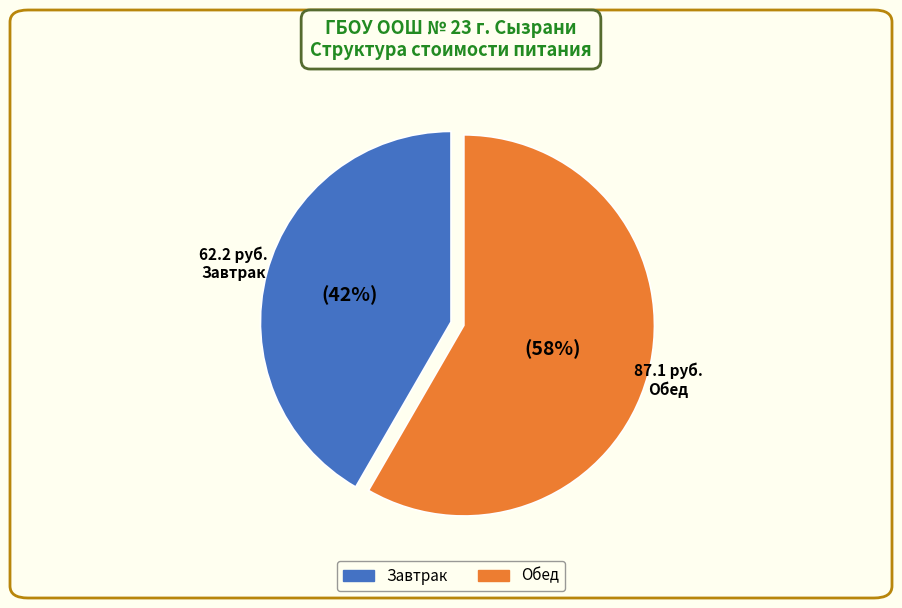

How many slices are in this pie chart?

2